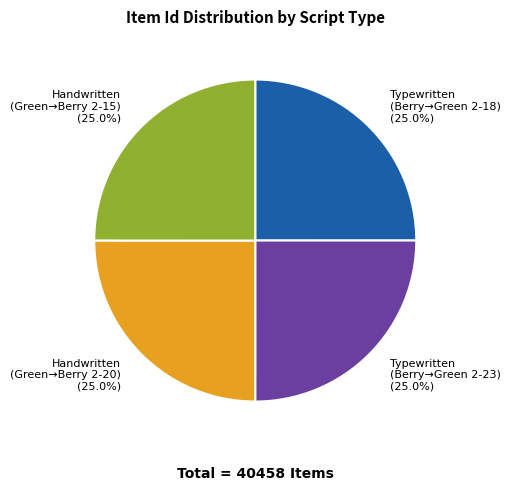

What is the total percentage of Typewritten (Berry→Green 2-23) and Typewritten (Berry→Green 2-18)?

50.0%